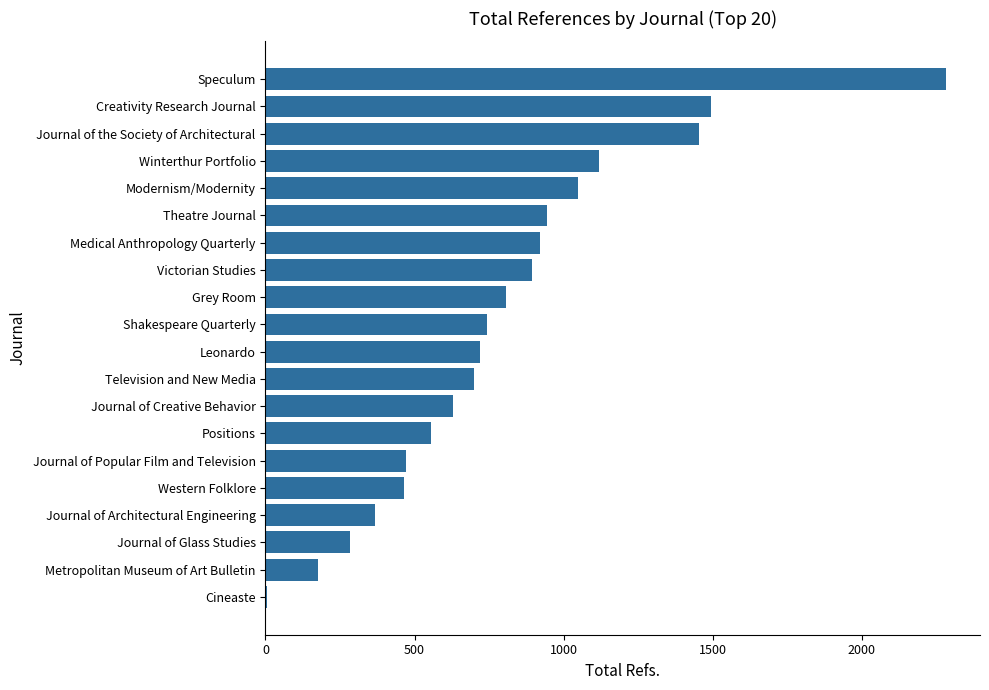

Are the bars horizontal?

Yes